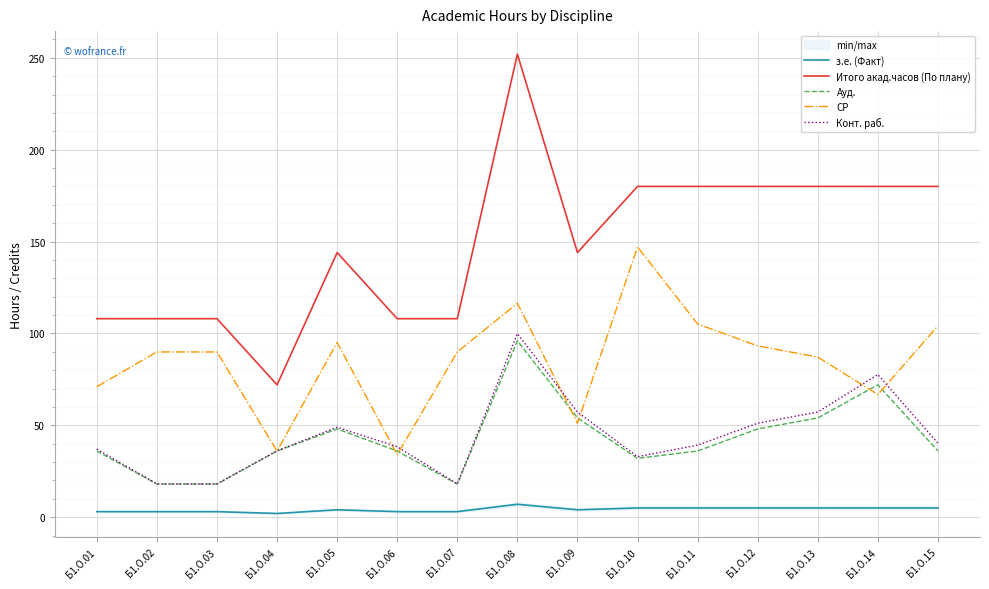

What is the sum of all СР values?

1276.5